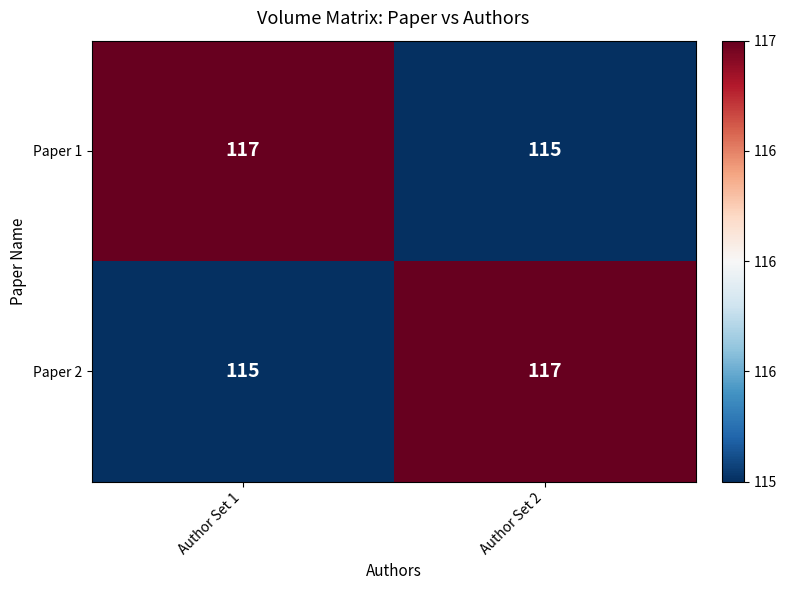

What is the average value of the Paper 1 series?

116